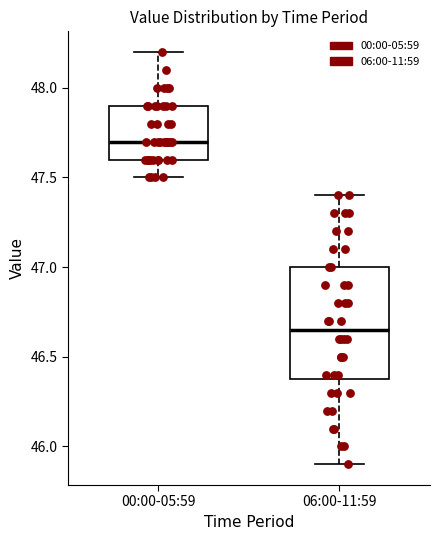

Comparing the boxes themselves (not the whiskers), which one is the tallest?

06:00-11:59